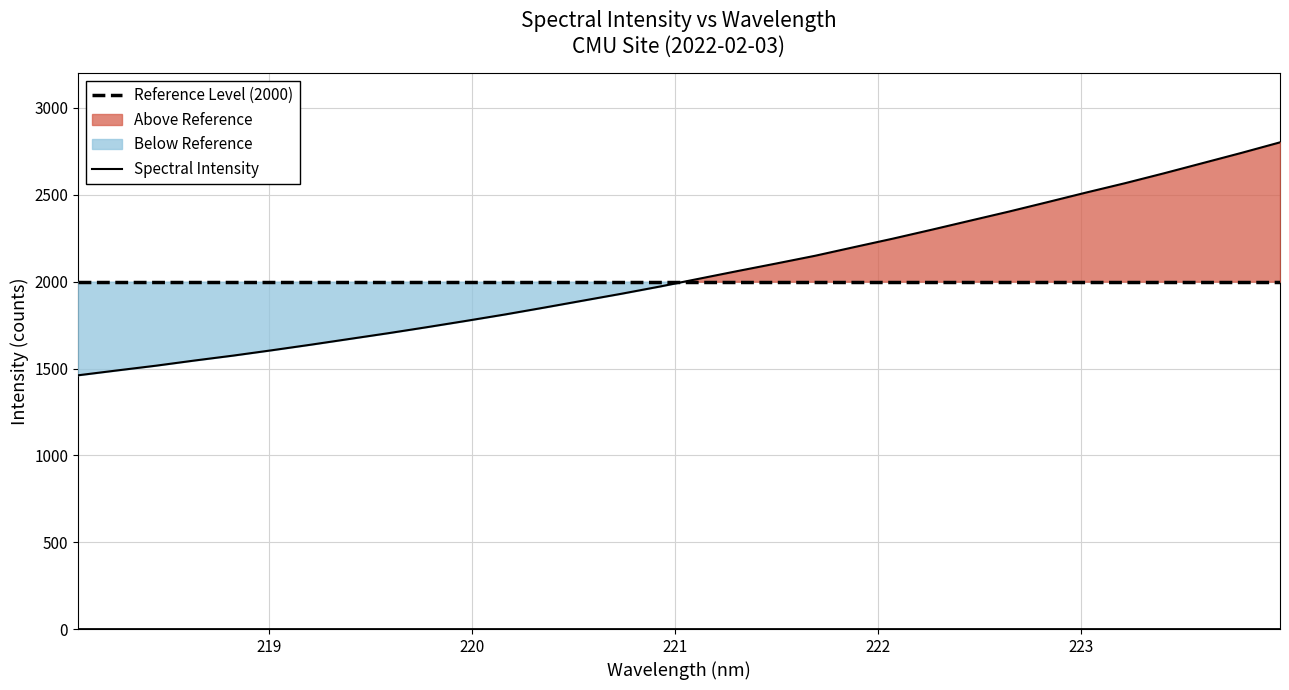

At which label does the data first exceed 2016?

221.1174